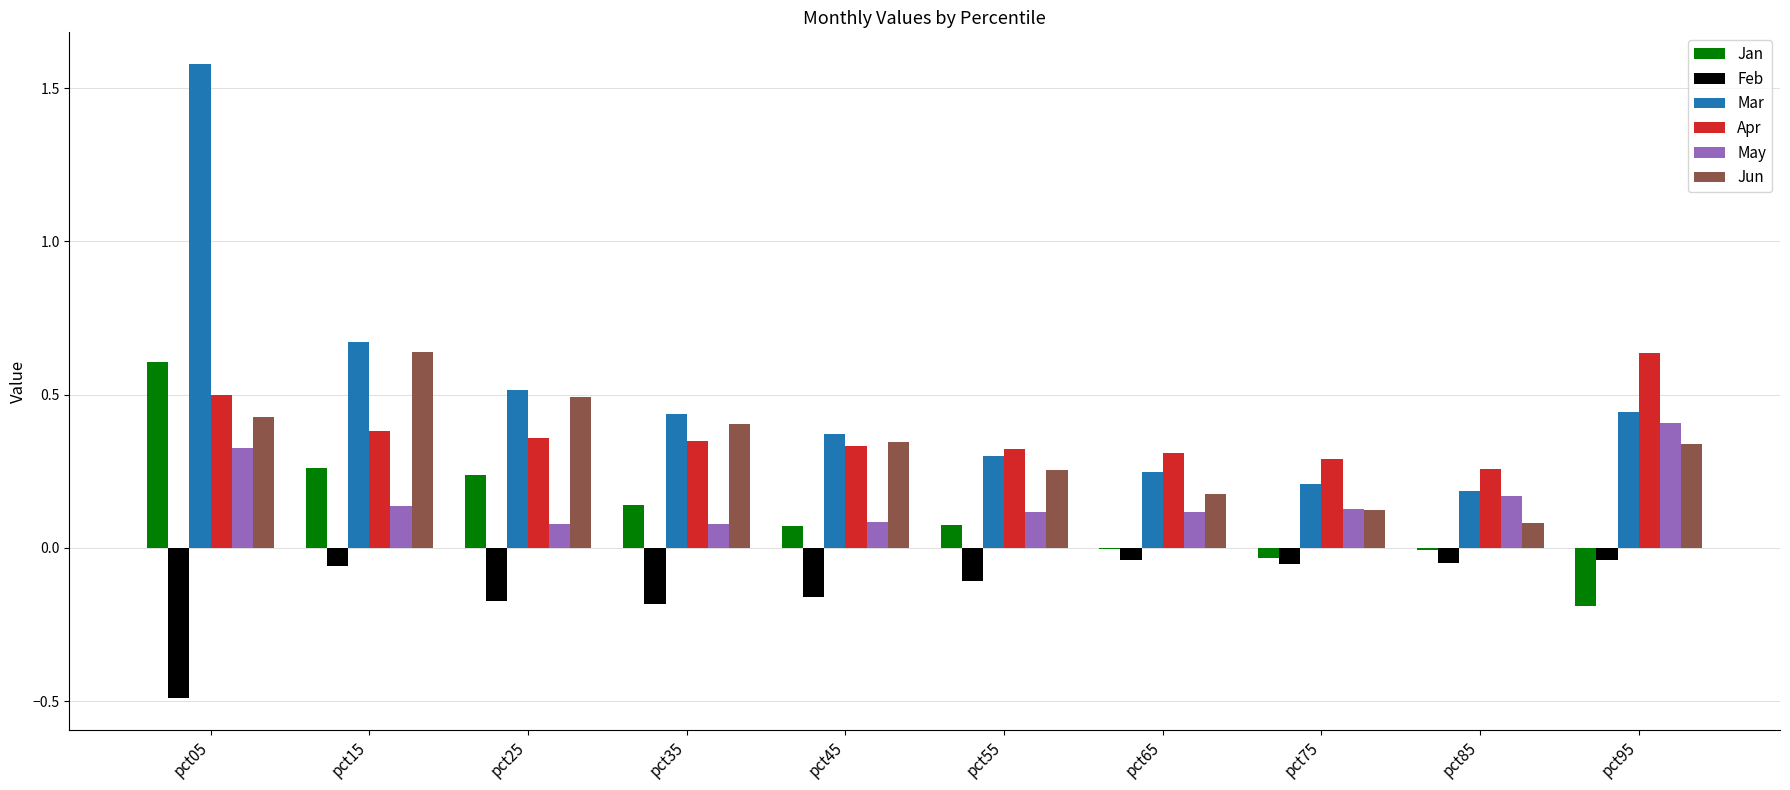

How many series are shown in this chart?

6